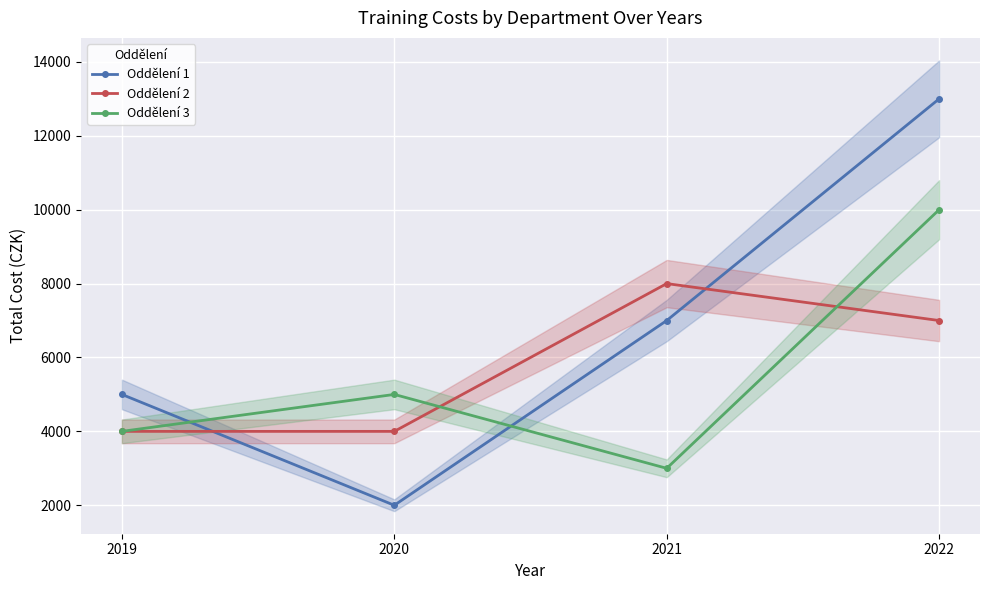

Which category has the lowest value in the Oddělení 3 series?

2021